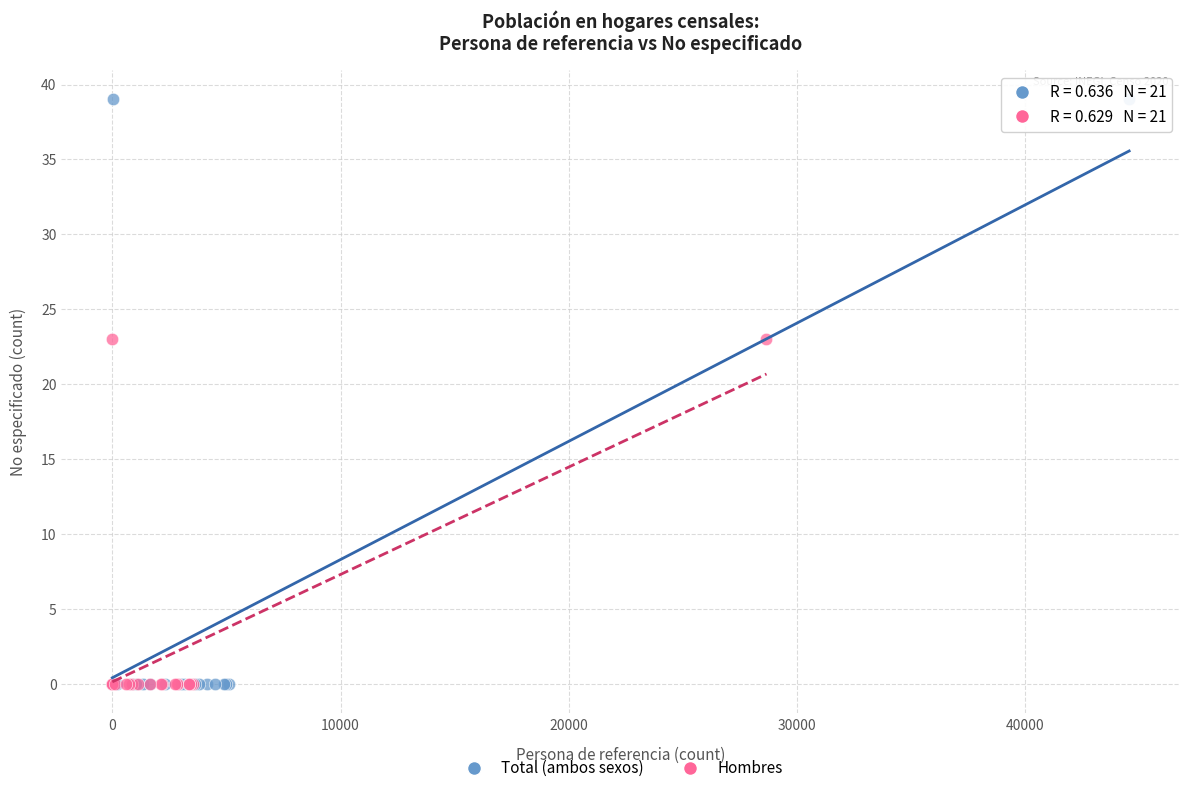

Which series contains the highest Y value?

Total (ambos sexos)